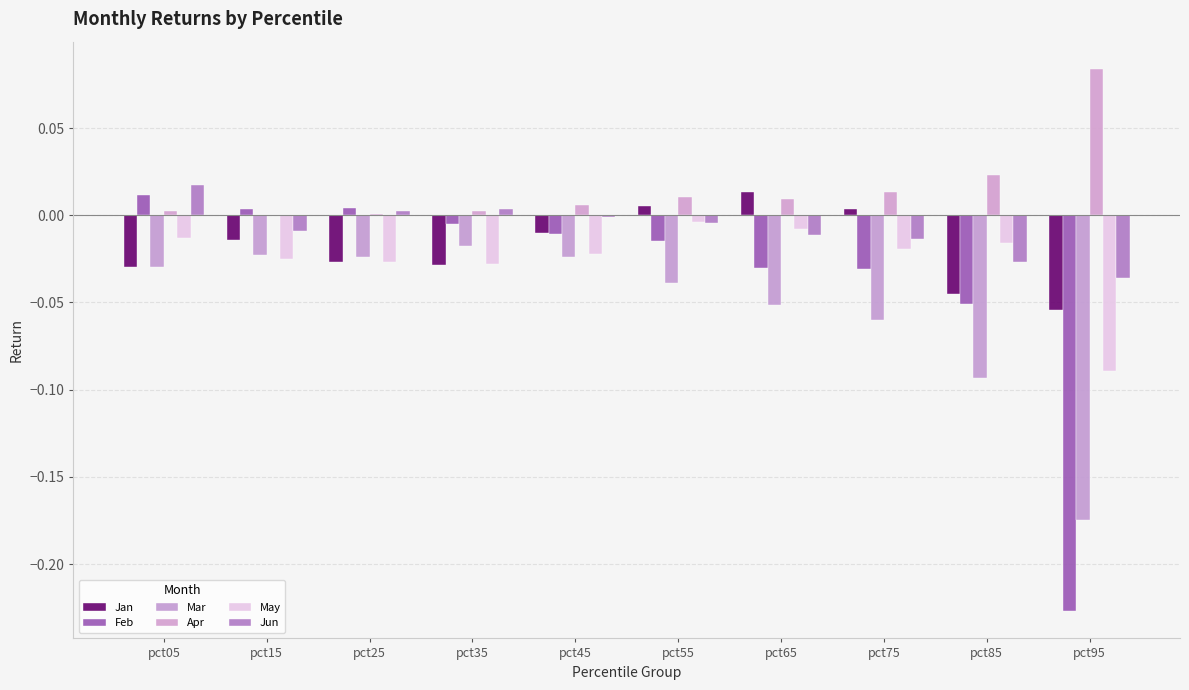

True or false: Mar has a value of -0.1 at pct55.

False